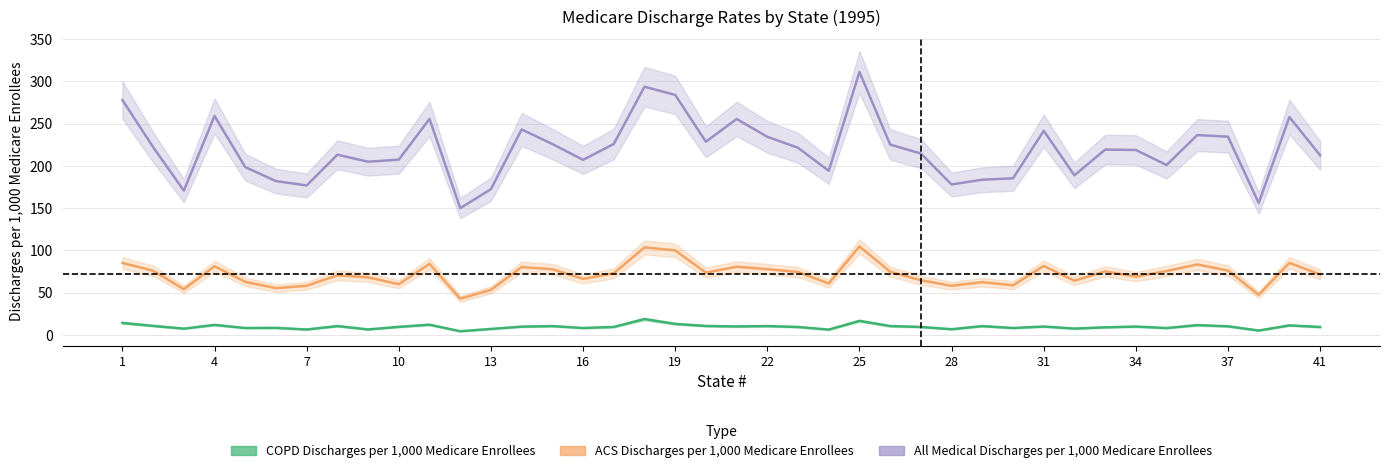

What is the difference between the maximum and minimum values in the COPD Discharges per 1,000 Medicare Enrollees series?

14.4